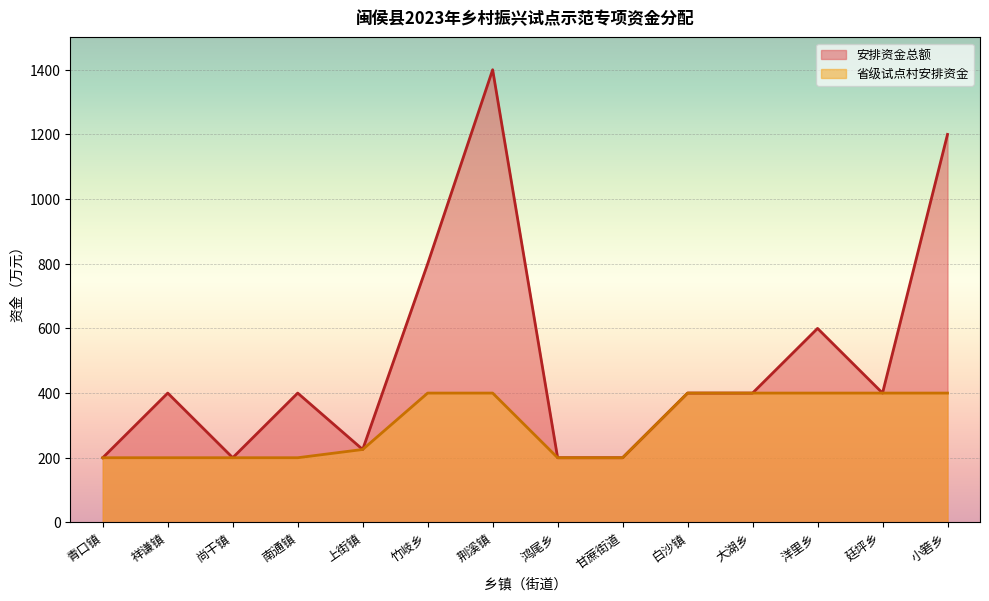

Reading left to right, extract all data points from this chart.

安排资金总额: 青口镇=200.0	祥谦镇=400.0	尚干镇=200.0	南通镇=400.0	上街镇=225.5	竹岐乡=800.0	荆溪镇=1400.0	鸿尾乡=200.0	甘蔗街道=200.0	白沙镇=400.0	大湖乡=400.0	洋里乡=600.0	廷坪乡=400.0	小箬乡=1200.0
省级试点村安排资金: 青口镇=200.0	祥谦镇=200.0	尚干镇=200.0	南通镇=200.0	上街镇=225.5	竹岐乡=400.0	荆溪镇=400.0	鸿尾乡=200.0	甘蔗街道=200.0	白沙镇=400.0	大湖乡=400.0	洋里乡=400.0	廷坪乡=400.0	小箬乡=400.0